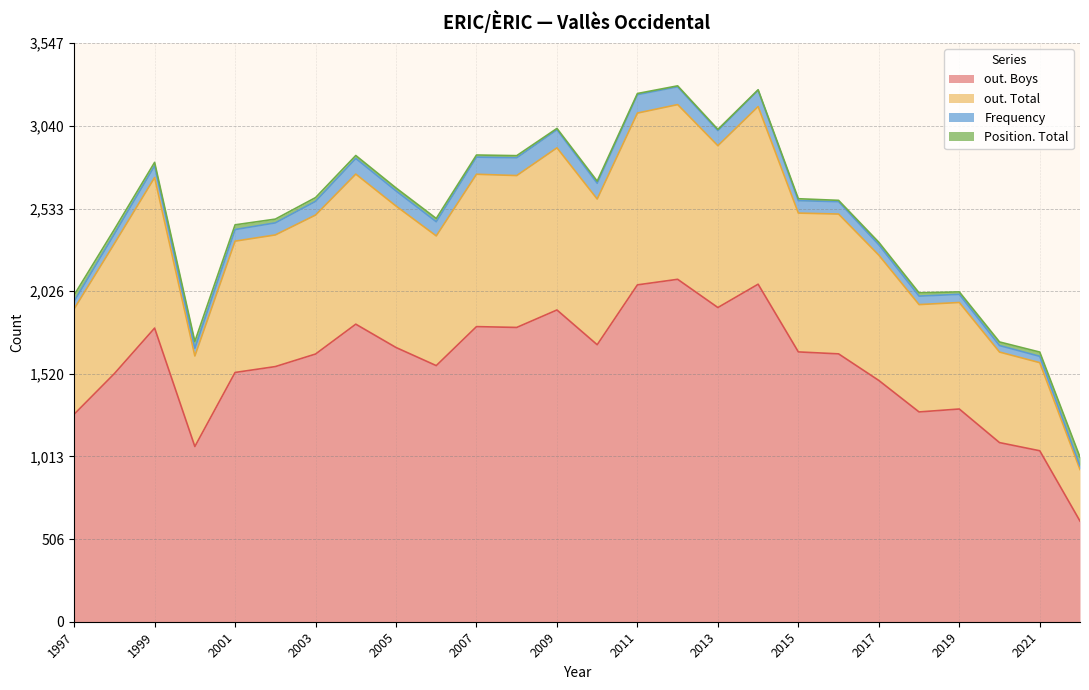

What value does the out. Boys series have at 2002, to the nearest 100?

1600